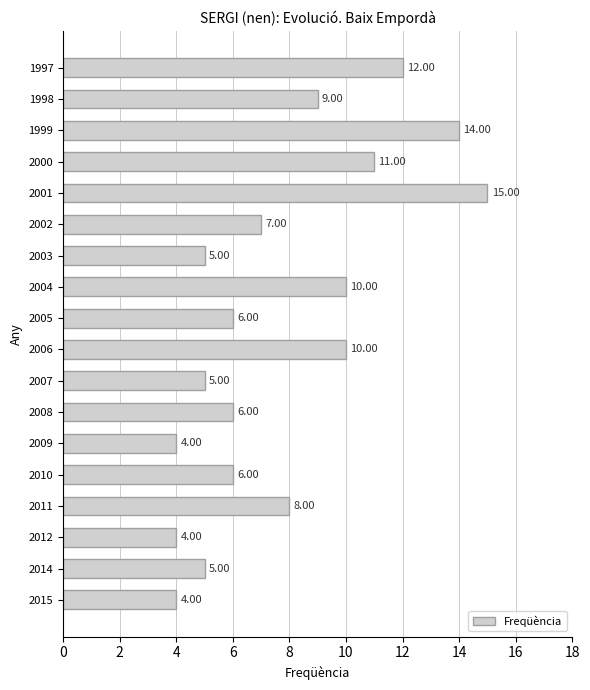

Does the chart contain stacked bars?

No